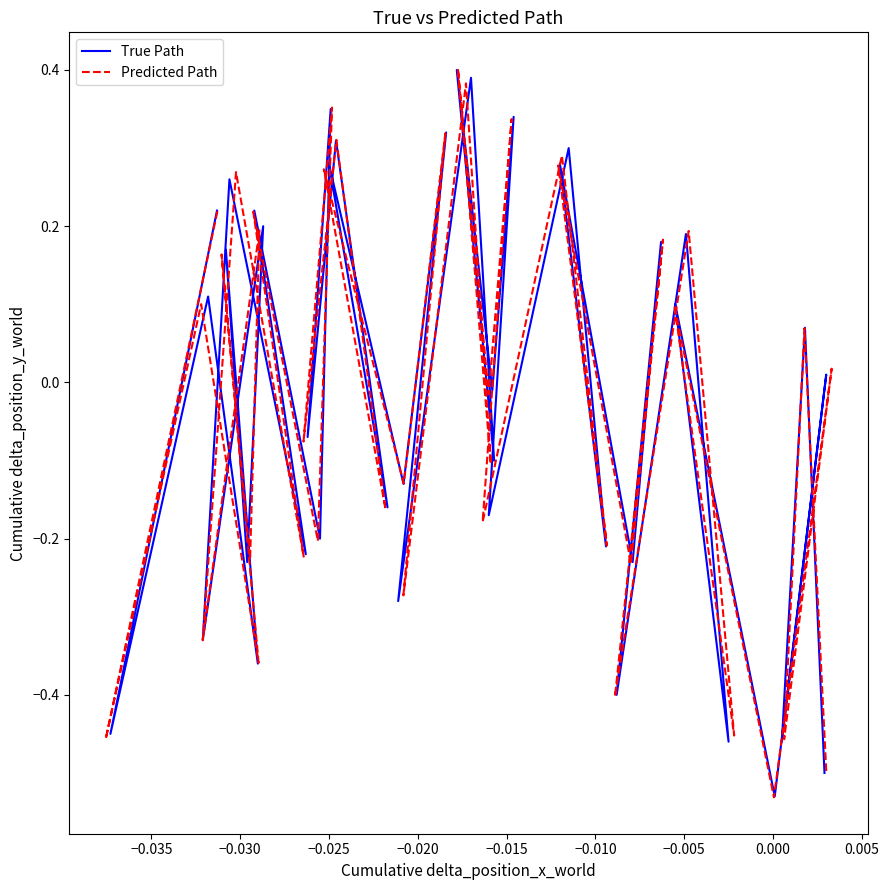

Which series ends up on top after the final intersection of Predicted Path and True Path?

Predicted Path